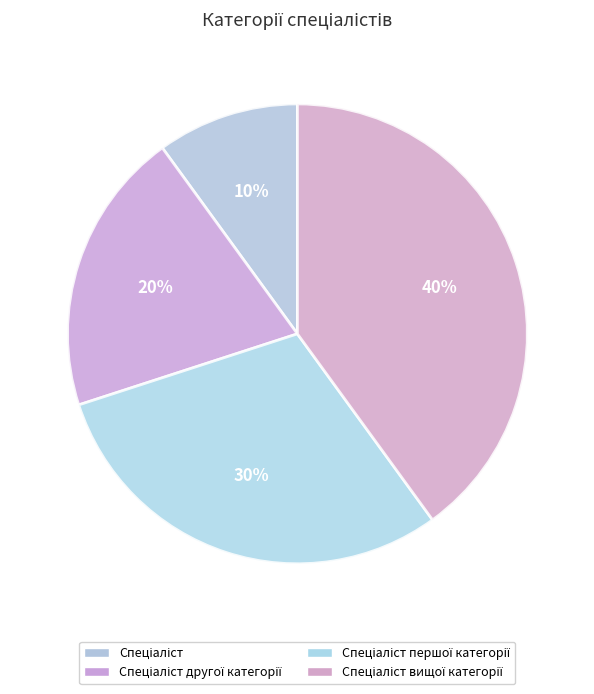

Count the number of slices in the pie.

4